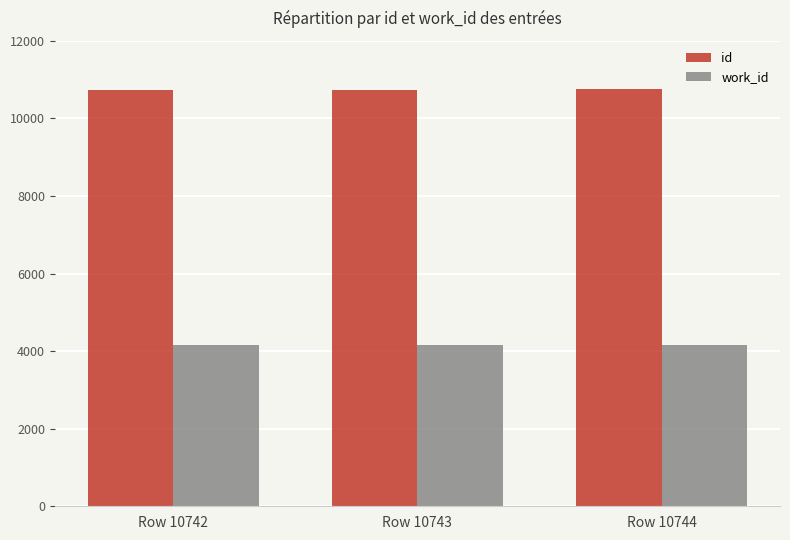

What is the difference between the highest and lowest values at Row 10742?

6577